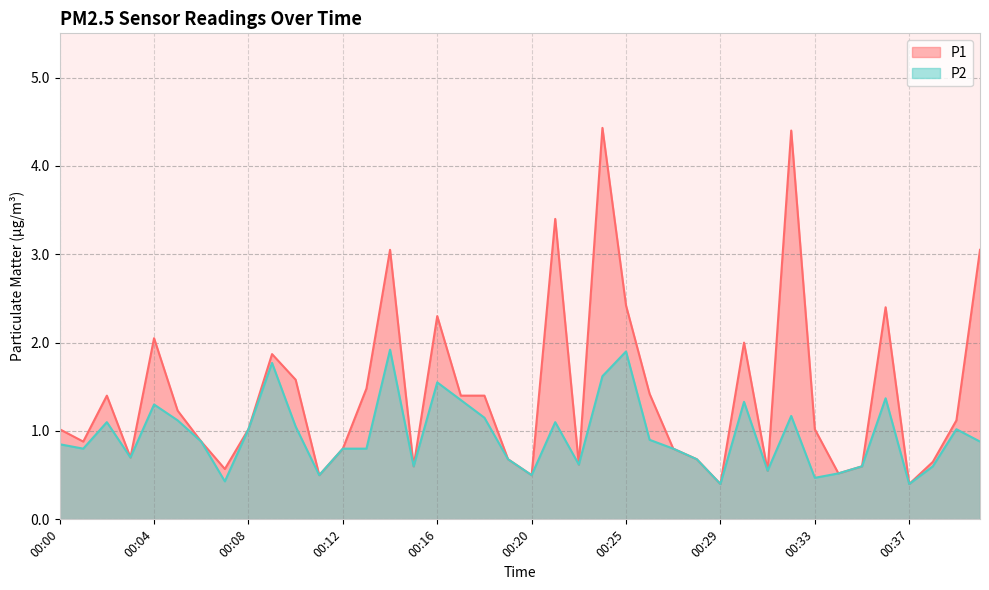

What is the value of the P1 point at the 5th from the left?

2.0